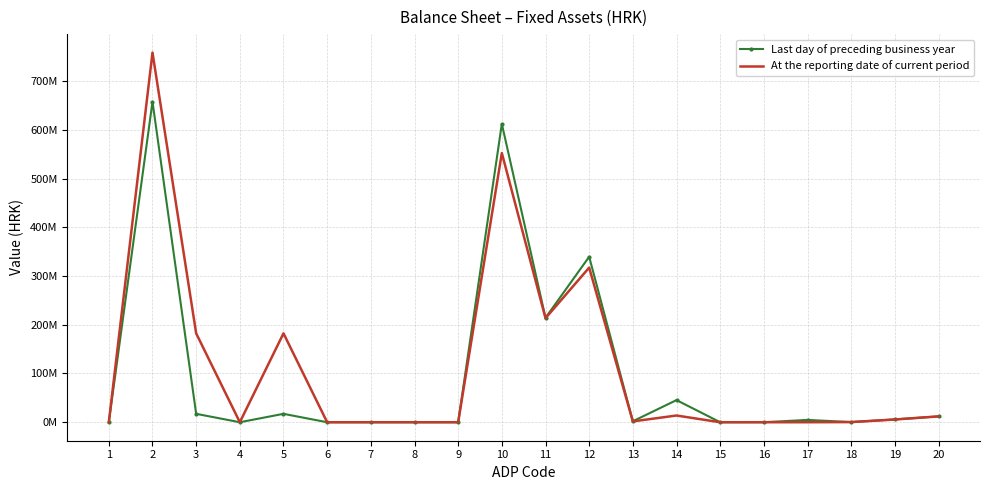

What are all the series names shown in the legend?

Last day of preceding business year, At the reporting date of current period